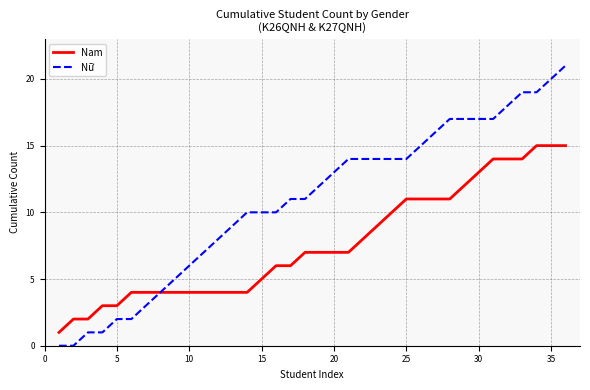

Reading right to left, what are all the values shown in this chart?

Nam: 15	15	15	14	14	14	13	12	11	11	11	11	10	9	8	7	7	7	7	6	6	5	4	4	4	4	4	4	4	4	4	3	3	2	2	1
Nữ: 21	20	19	19	18	17	17	17	17	16	15	14	14	14	14	14	13	12	11	11	10	10	10	9	8	7	6	5	4	3	2	2	1	1	0	0